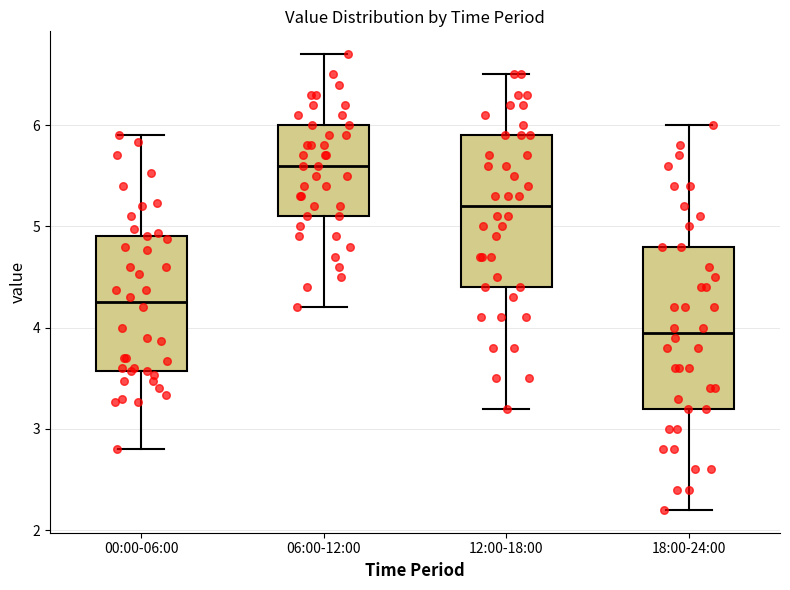

Reading left to right, read every box against the y-axis: the position of its median line, the range the box covers, and the ends of its whiskers. The values are not printed on the chart, so give them approximately, as read against the axis.

00:00-06:00: median 4.3, box 3.6 to 4.9, whiskers 2.8 to 5.9
06:00-12:00: median 5.6, box 5.1 to 6.0, whiskers 4.2 to 6.7
12:00-18:00: median 5.2, box 4.4 to 5.9, whiskers 3.2 to 6.5
18:00-24:00: median 4.0, box 3.2 to 4.8, whiskers 2.2 to 6.0